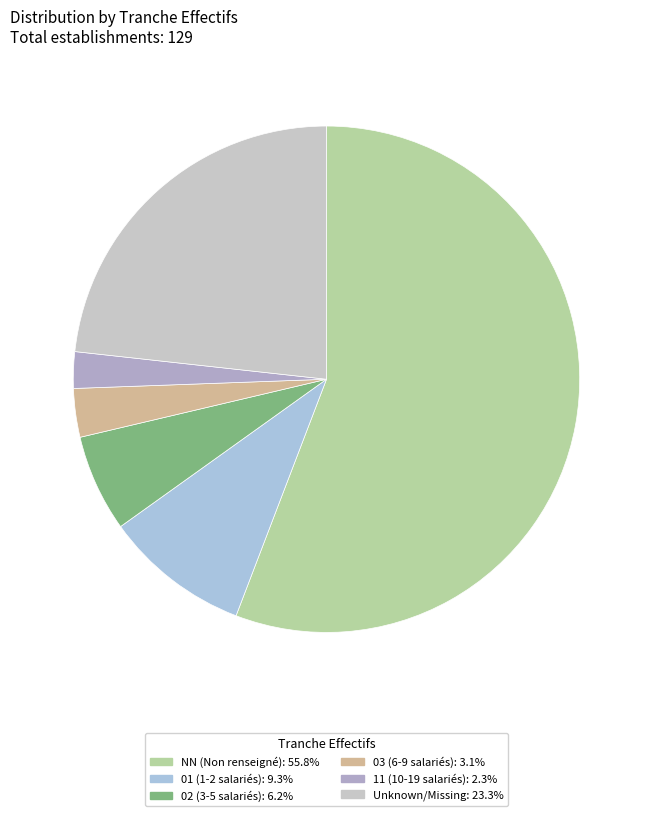

What is the smallest slice in the pie chart?

11